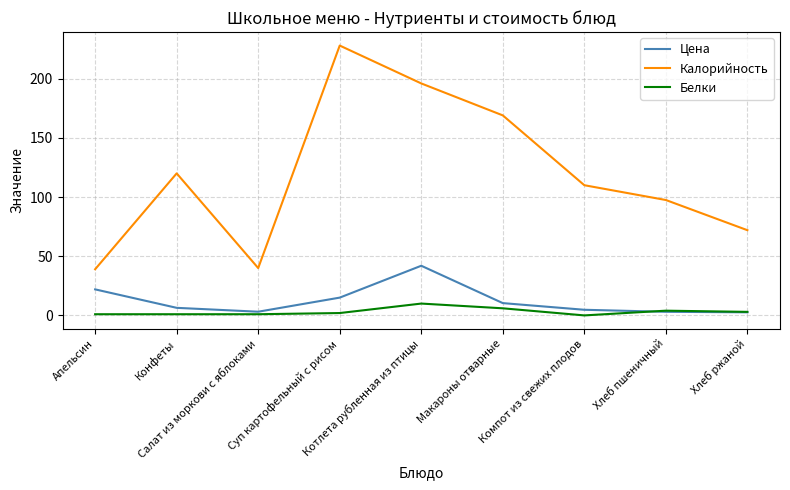

What is the highest value of the Цена series?

42.0